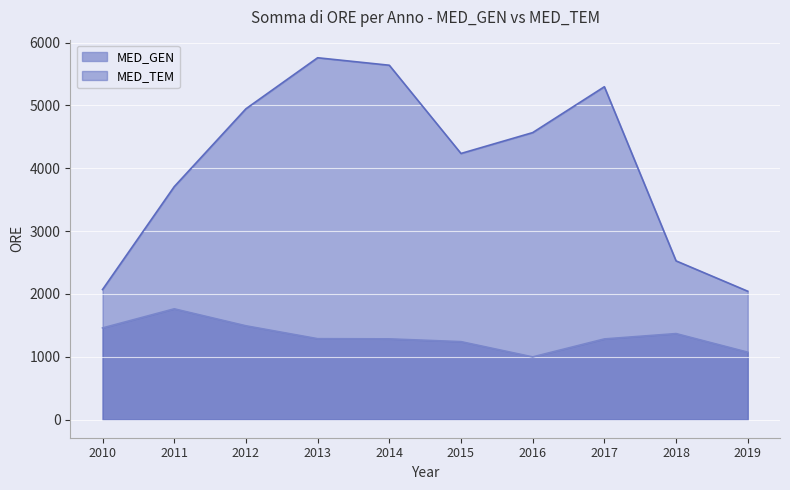

Is it true that MED_TEM equals 2070 at 2010?

True